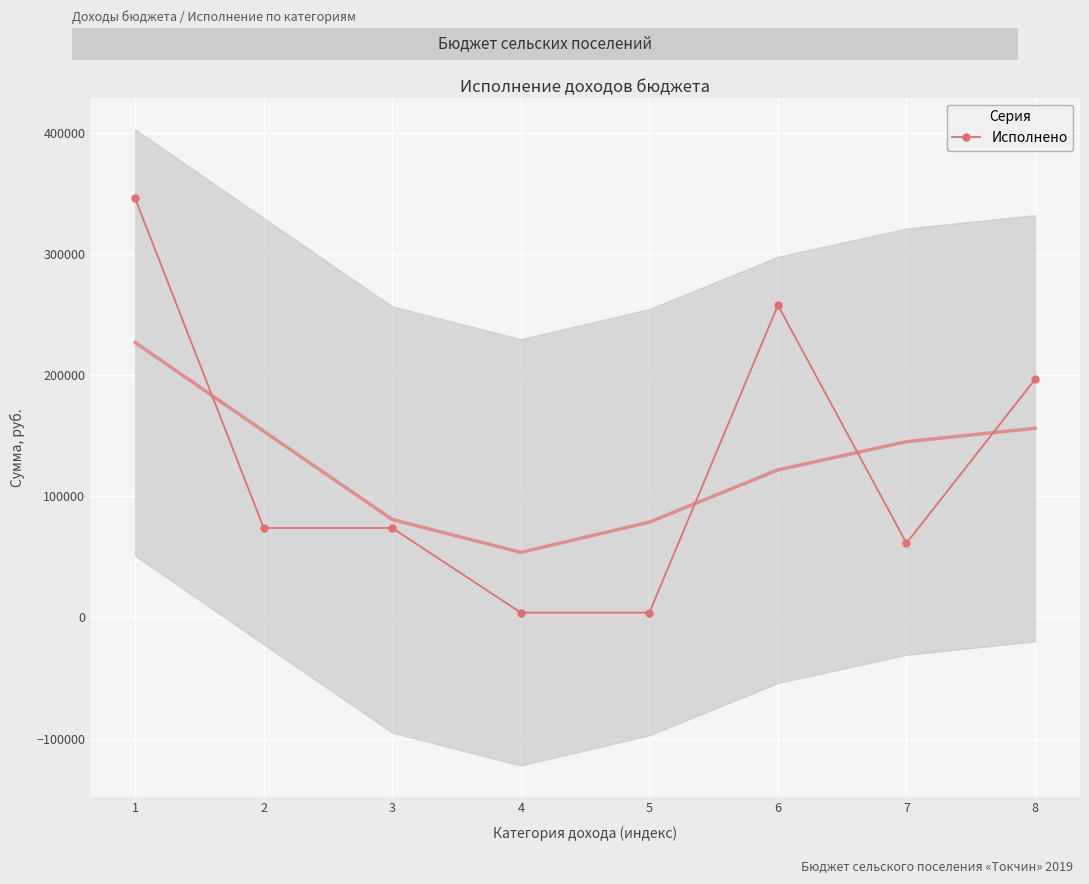

Where is the first local minimum?

7